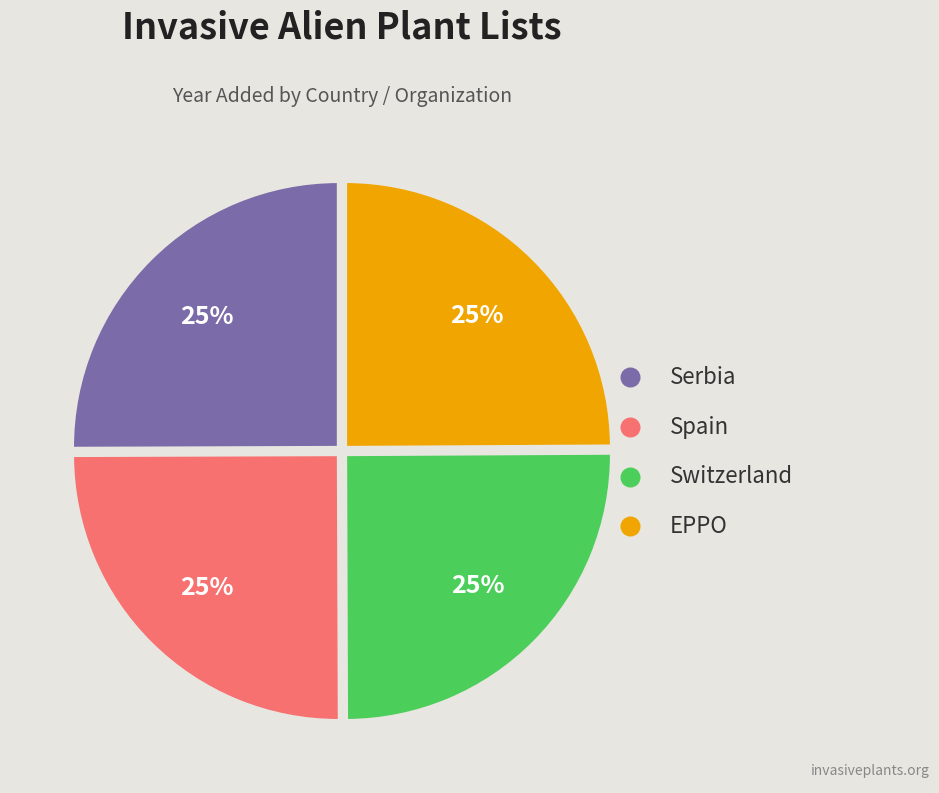

Is it true that EPPO is 25% of the pie?

True